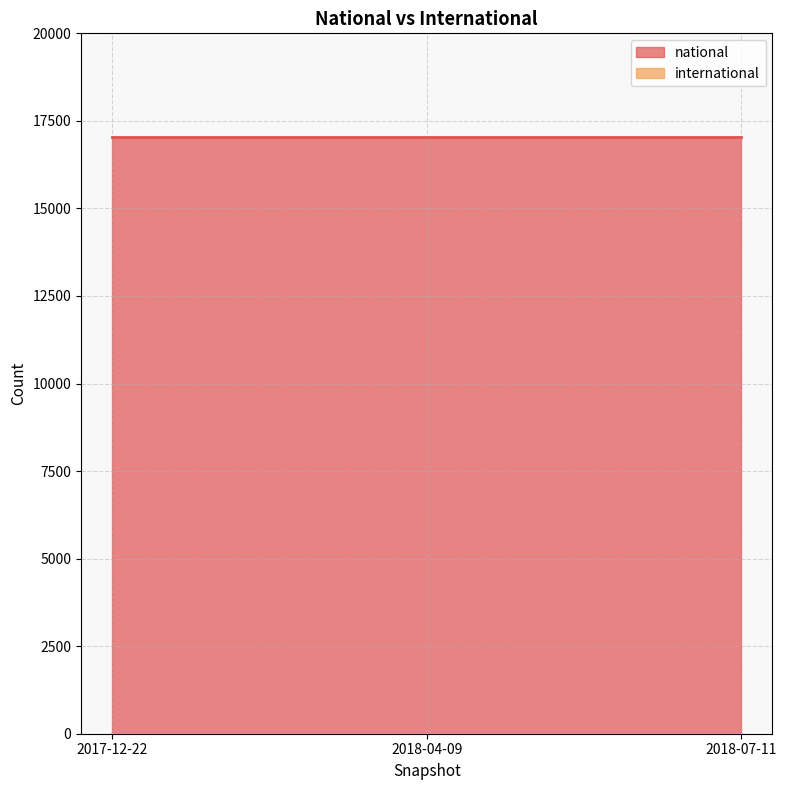

Is the value of national at 2018-04-09 greater than the value of international at 2018-07-11?

Yes